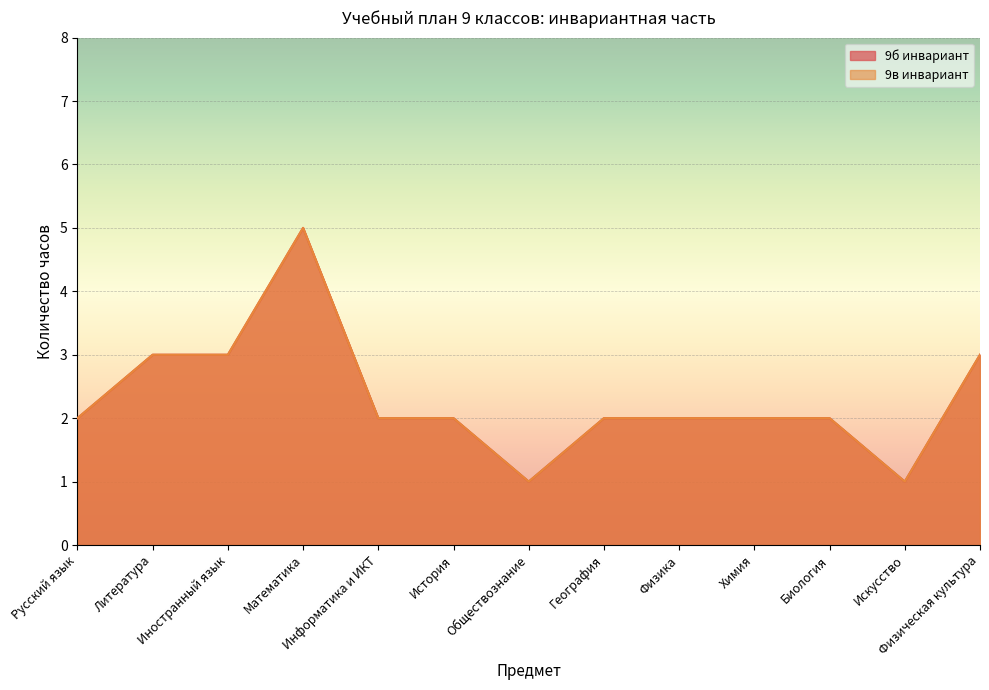

What is the average value of the 9б инвариант series?

2